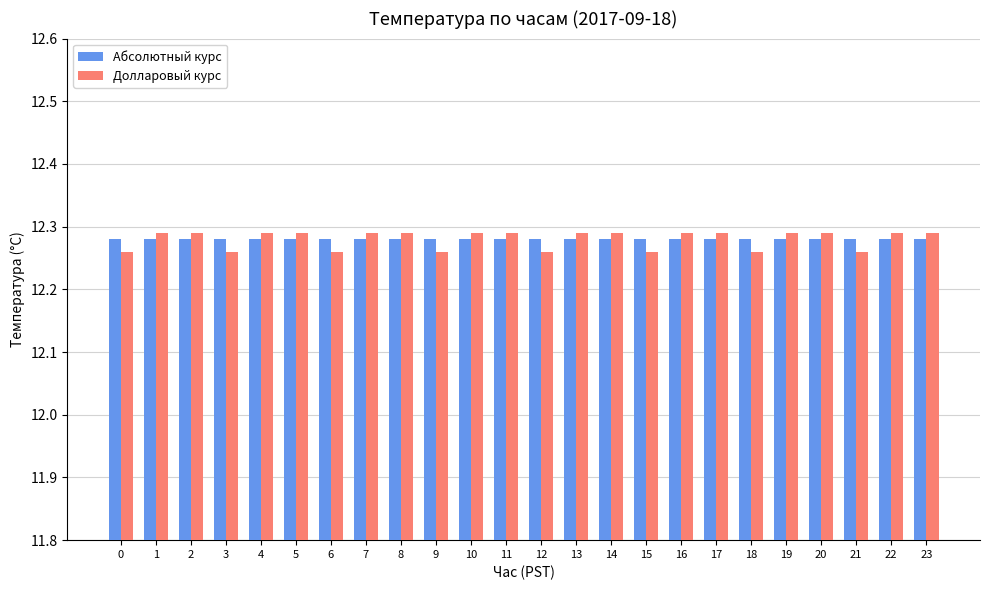

How many distinct data groups are displayed?

2